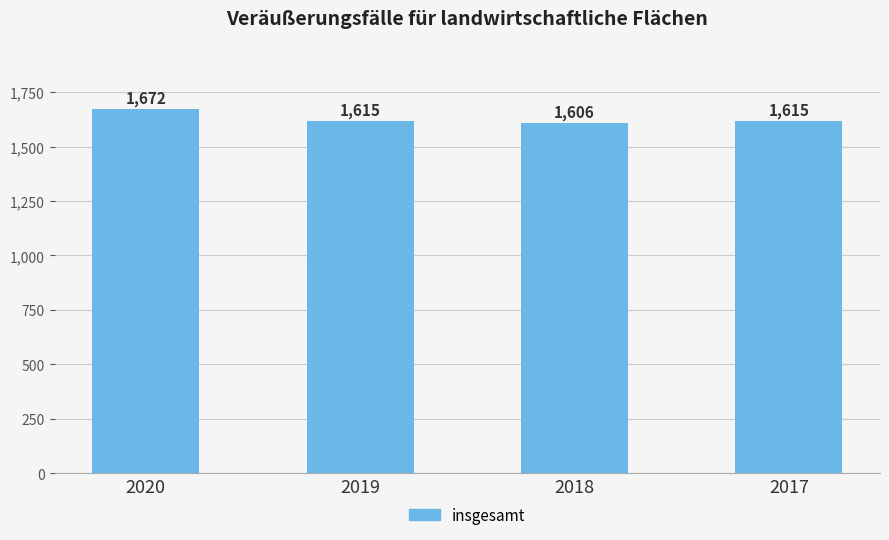

Count the number of data series in this chart.

1